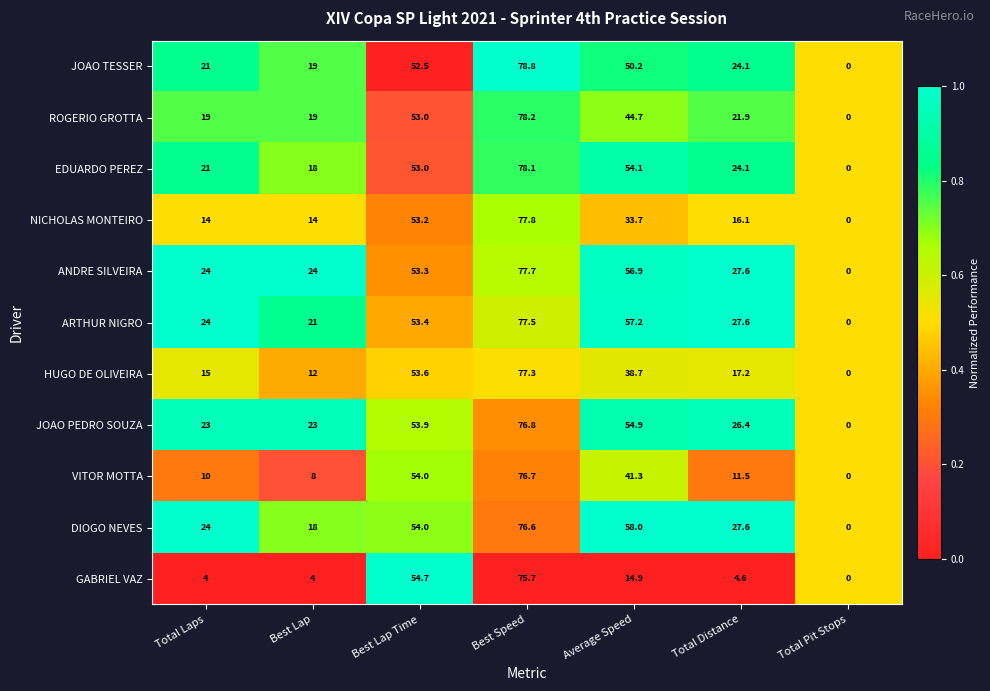

What is the spread (max minus min) of values at Best Speed?

3.1